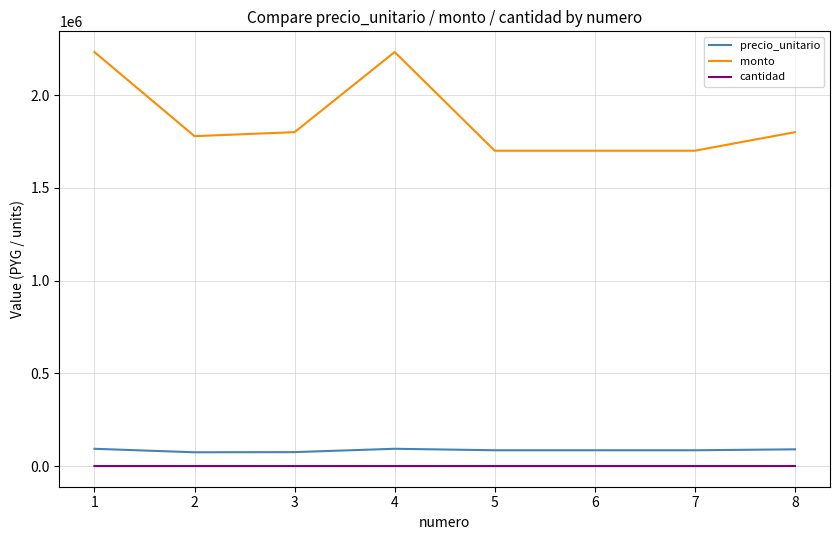

Which series has the widest spread of values?

monto